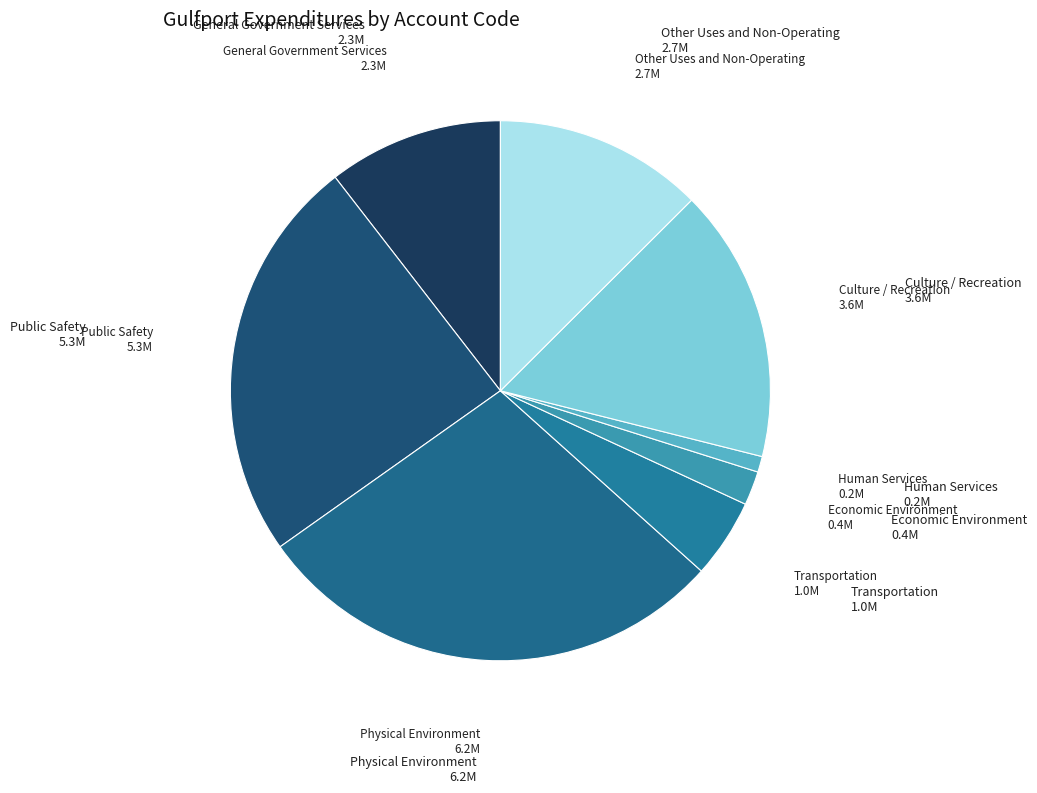

Count the number of slices in the pie.

8